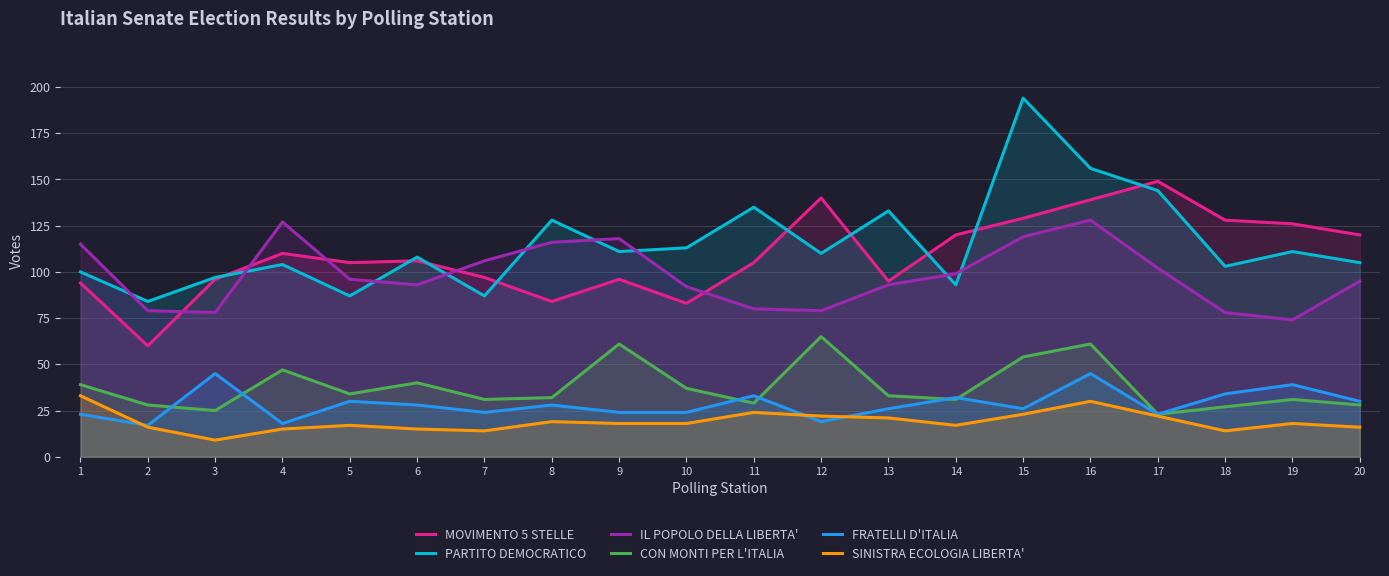

Which series changed the most between 1 and 2?

IL POPOLO DELLA LIBERTA'